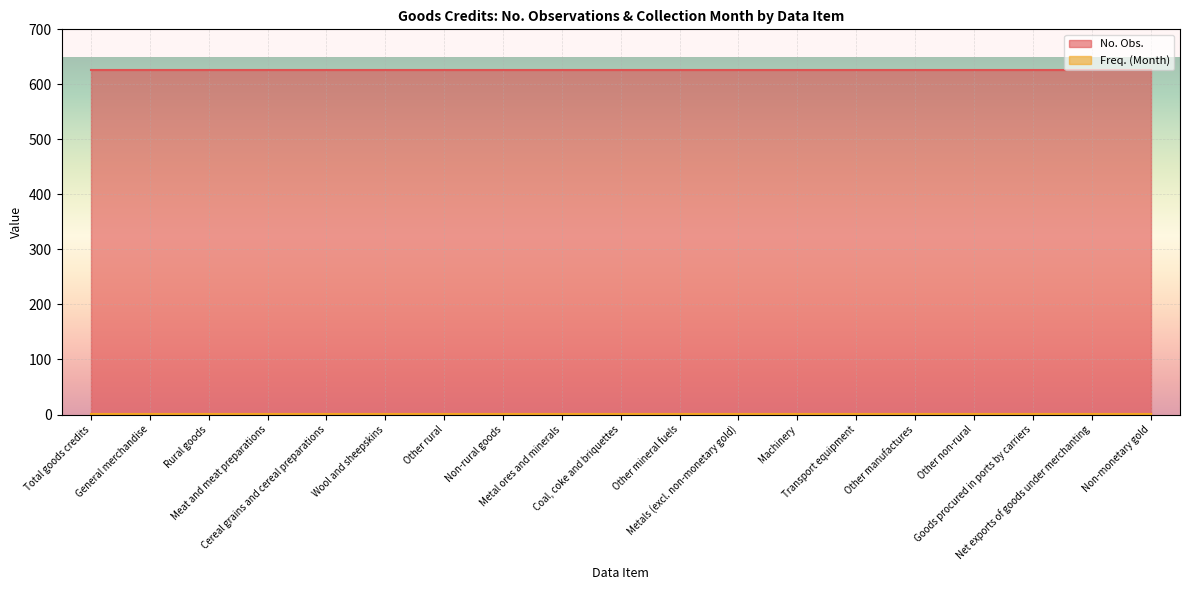

True or false: No. Obs. has more than 2 points higher than both neighbors.

False